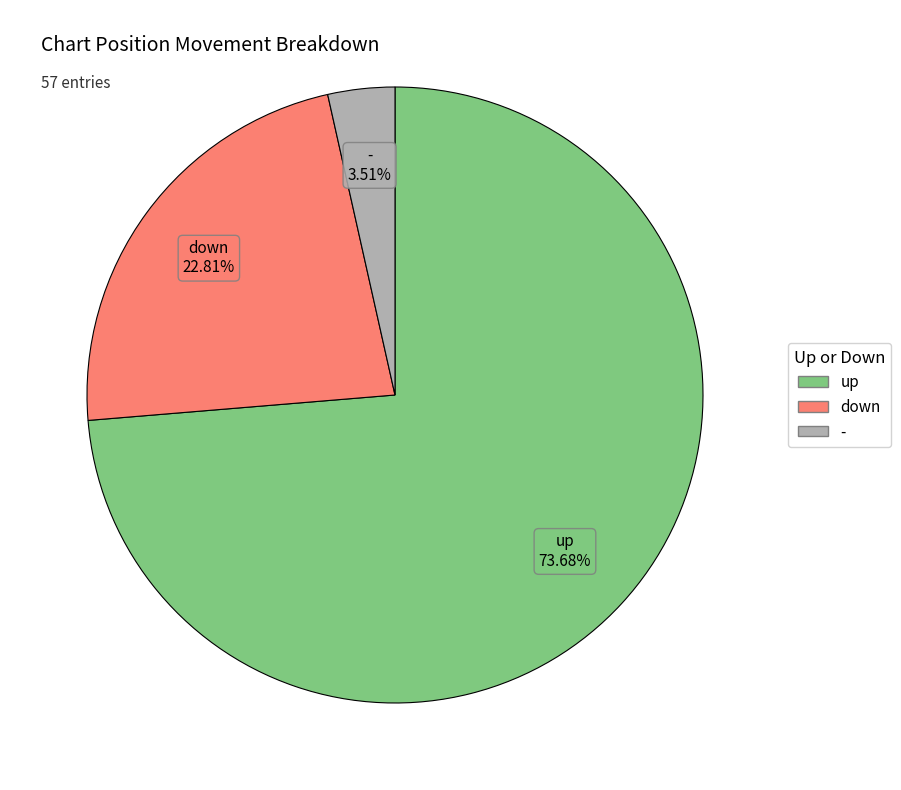

Rank the categories by value from highest to lowest.

up, down, -